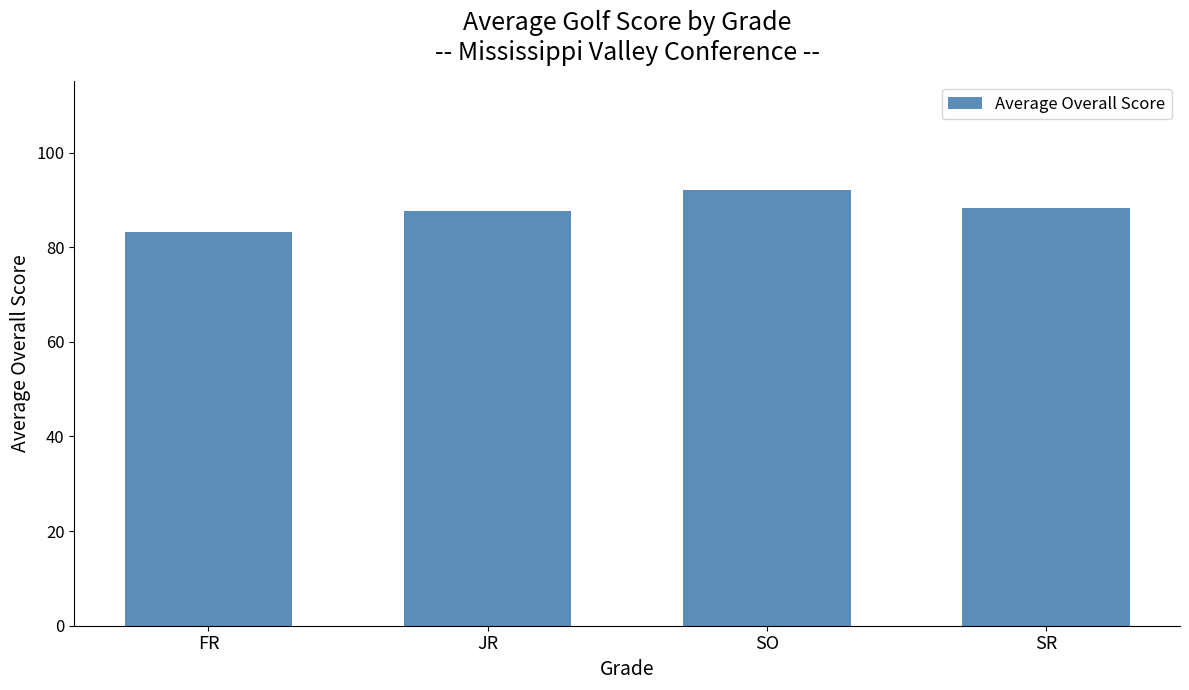

What is the sum of the values at SR and SO?

180.4